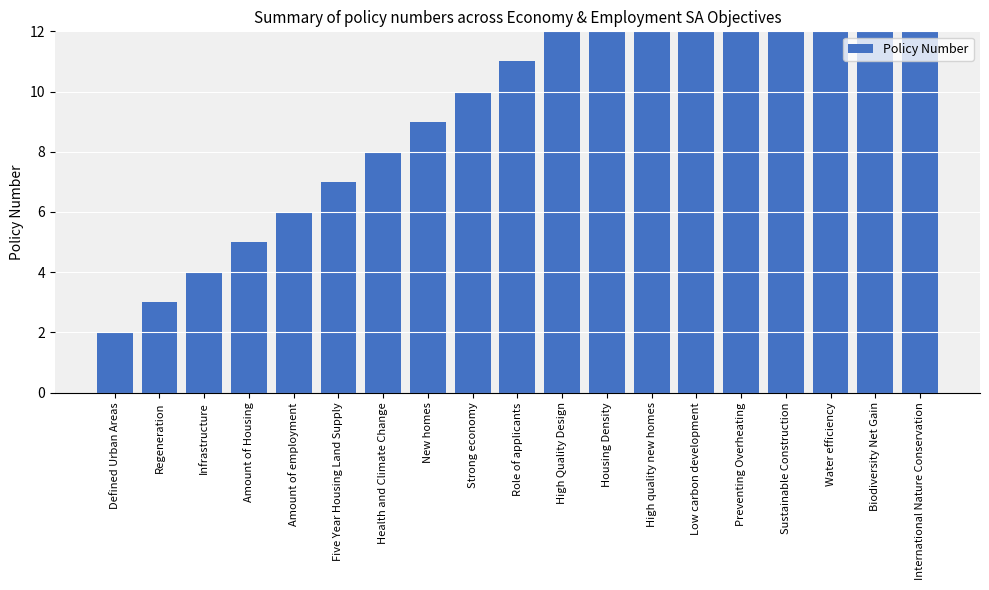

Which label corresponds to the largest value in the chart?

International Nature Conservation